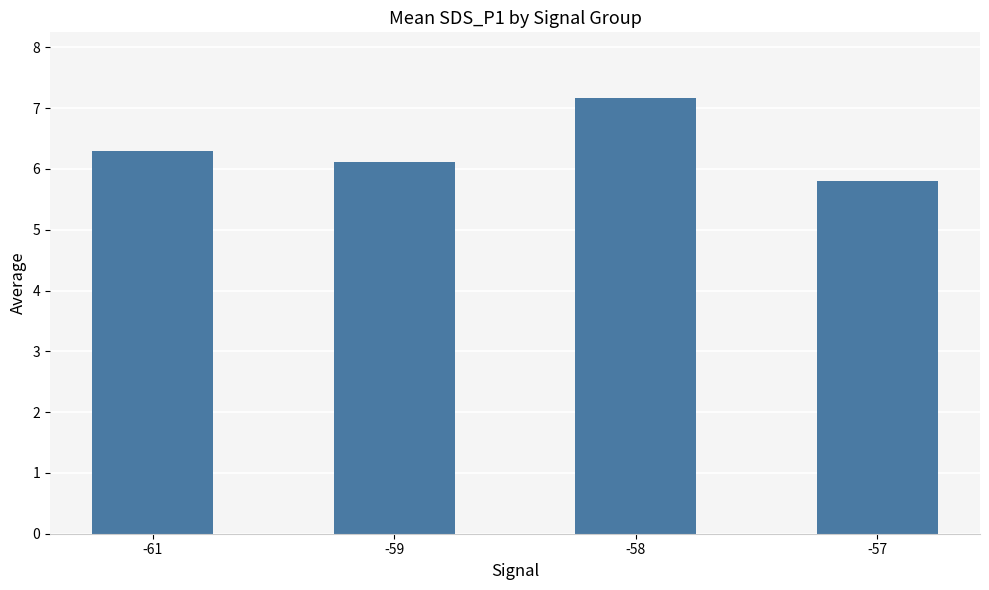

What is the sum of the values at -58 and -59?

13.3